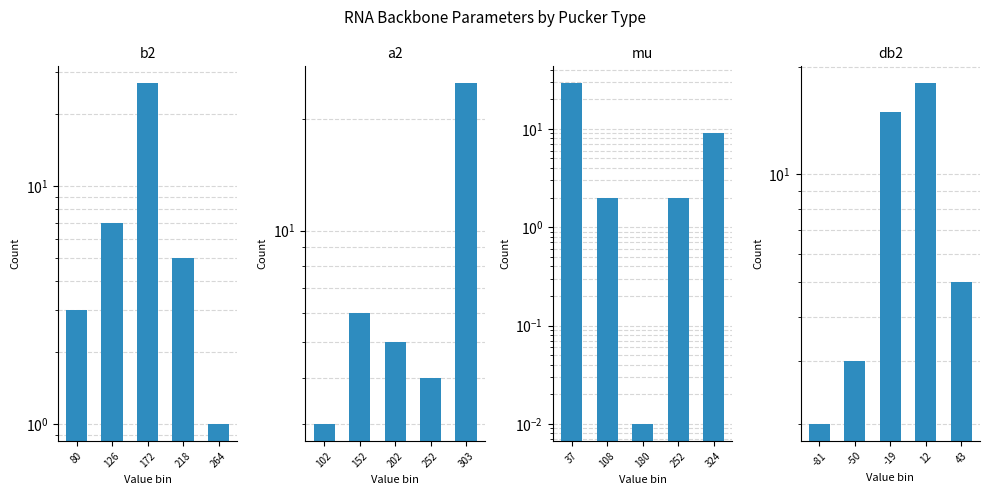

Are the bars grouped side by side (vs. stacked)?

Yes